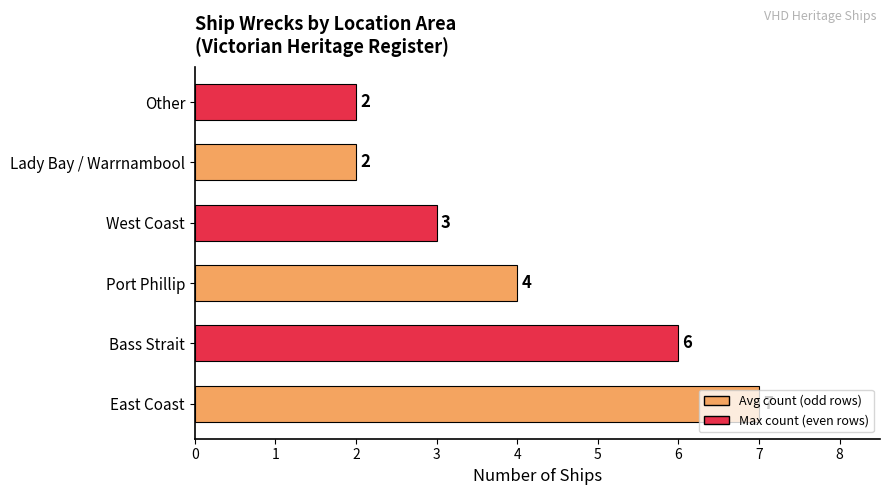

Count the values in the range 2 to 6.

5